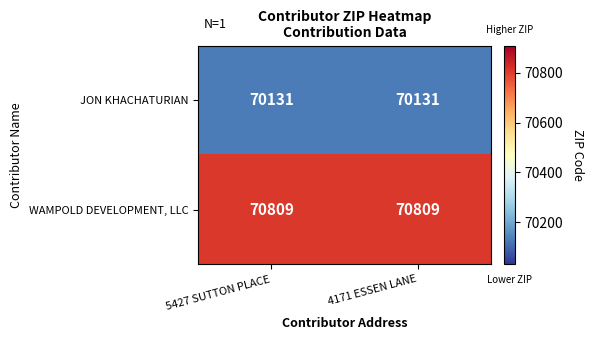

What is the total value across all series at 4171 ESSEN LANE?

140940